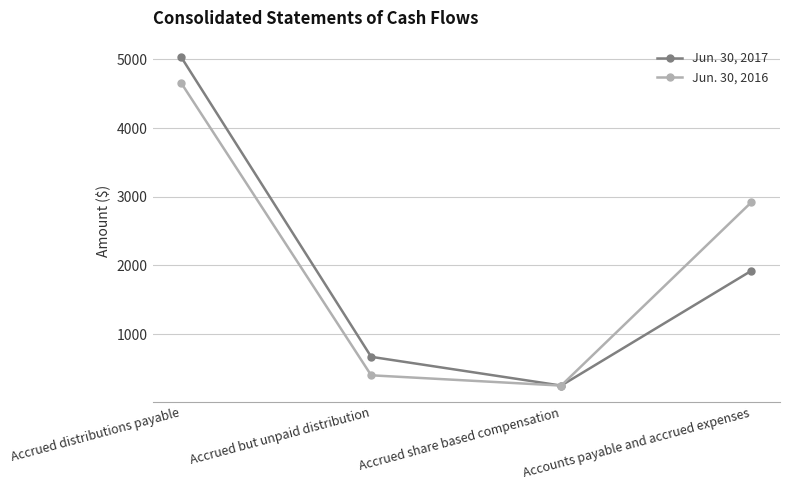

Which category has the highest value across all series?

Accrued distributions payable